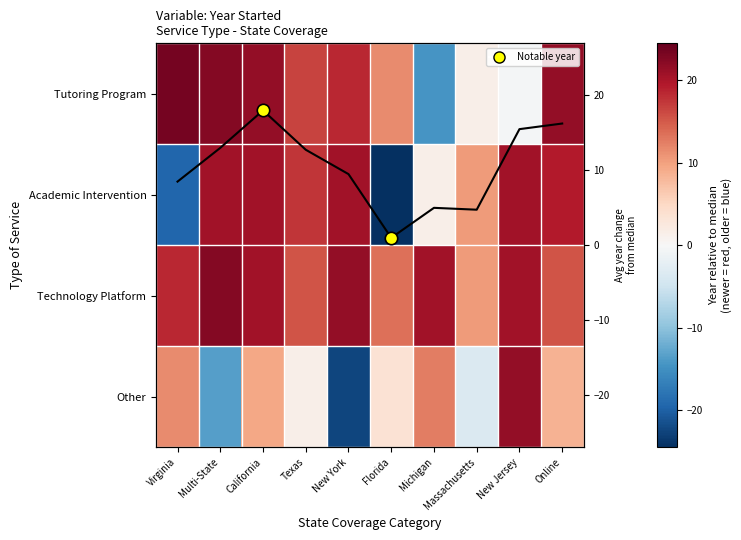

List the labels in order of Mean Year Δ value, largest first.

California, Online, New Jersey, Multi-State, Texas, New York, Virginia, Michigan, Massachusetts, Florida